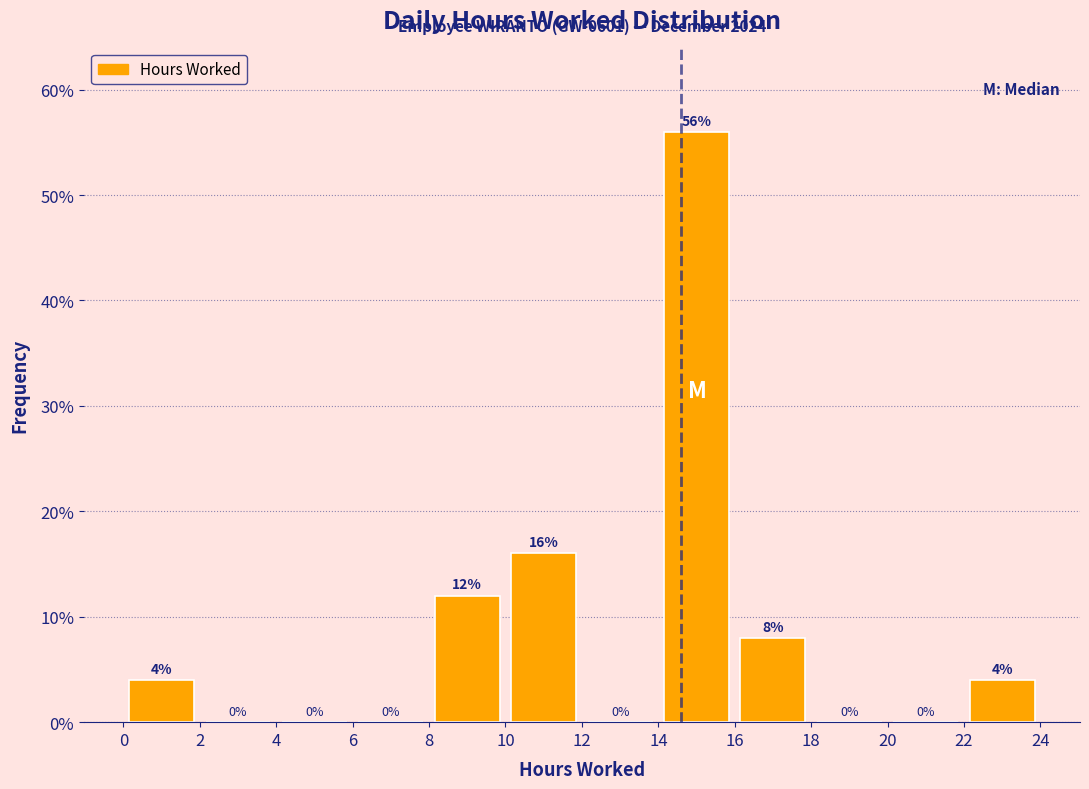

Over which range of the x-axis is the bar tallest?

14 to 16